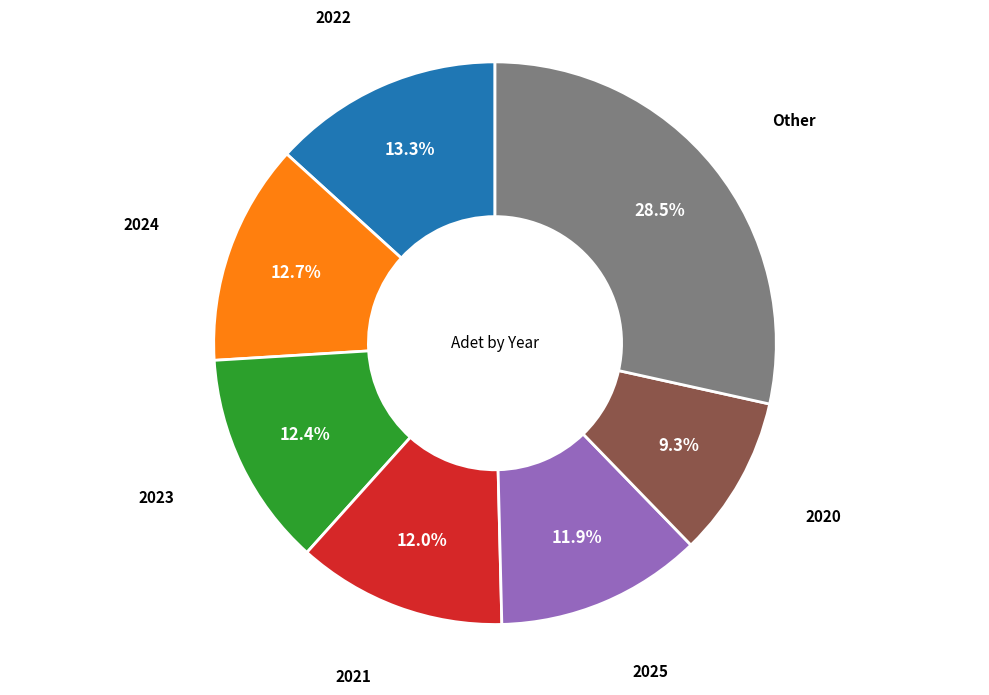

What portion of the pie excludes 2021?

88.0%